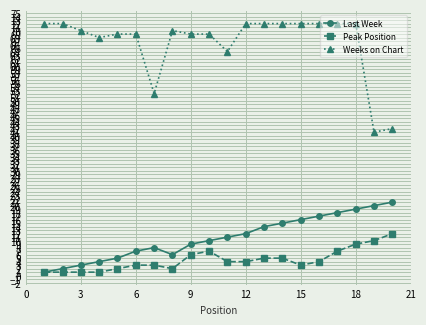

Which series has the largest total across all categories?

Weeks on Chart